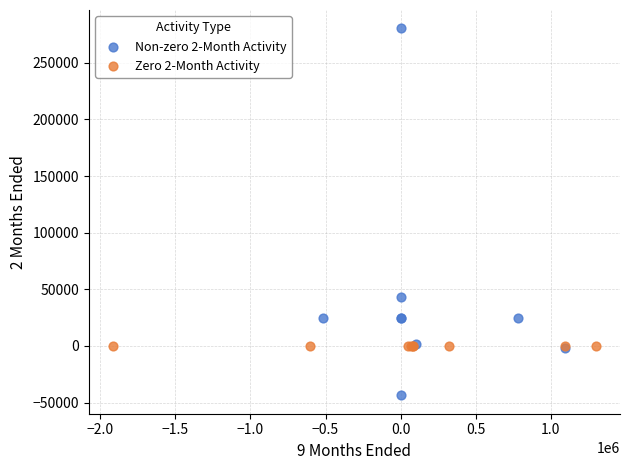

Which series reaches the minimum Y coordinate?

Non-zero 2-Month Activity